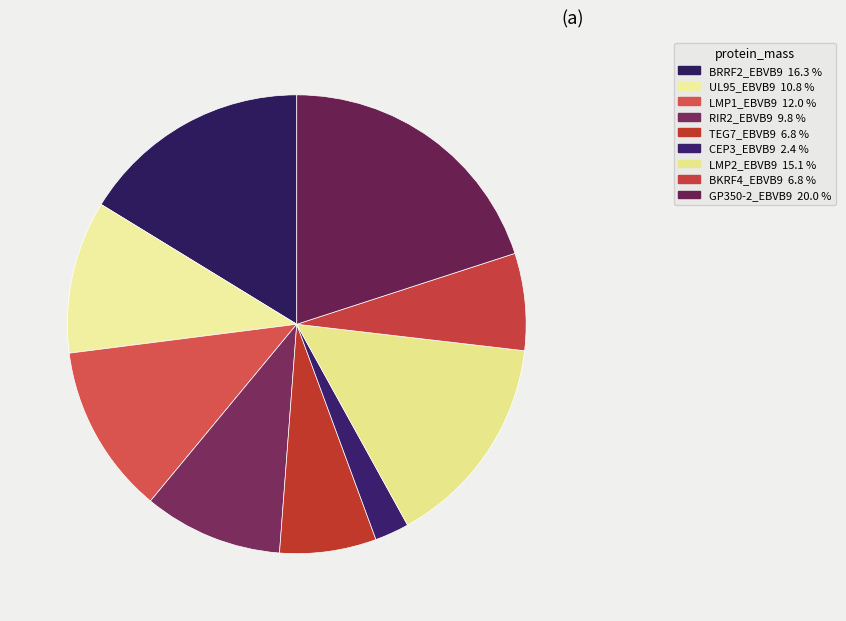

How many segments does this pie chart have?

9